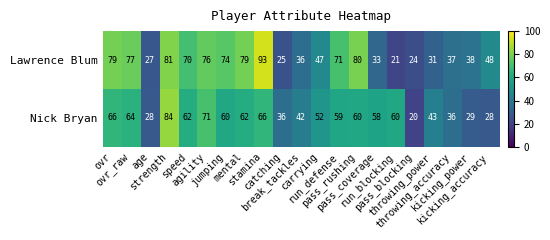

What is the difference between the maximum and minimum values in the Nick Bryan series?

64